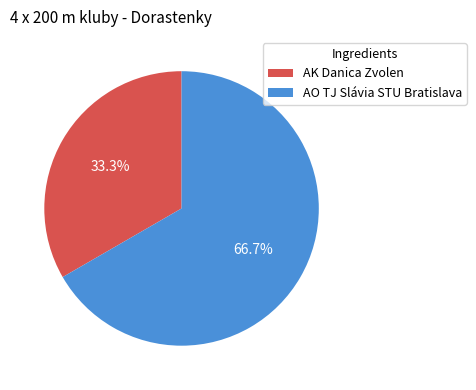

What is the largest slice in the pie chart?

AO TJ Slávia STU Bratislava